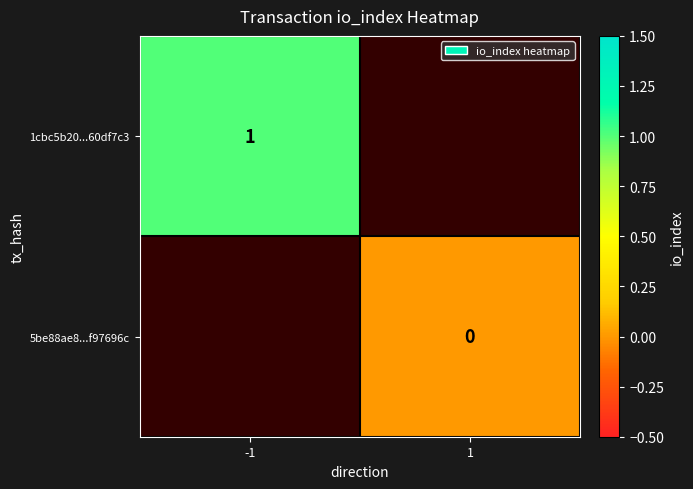

Is the value of 5be88ae8...f97696c at 1 greater than the value of 1cbc5b20...60df7c3 at -1?

No